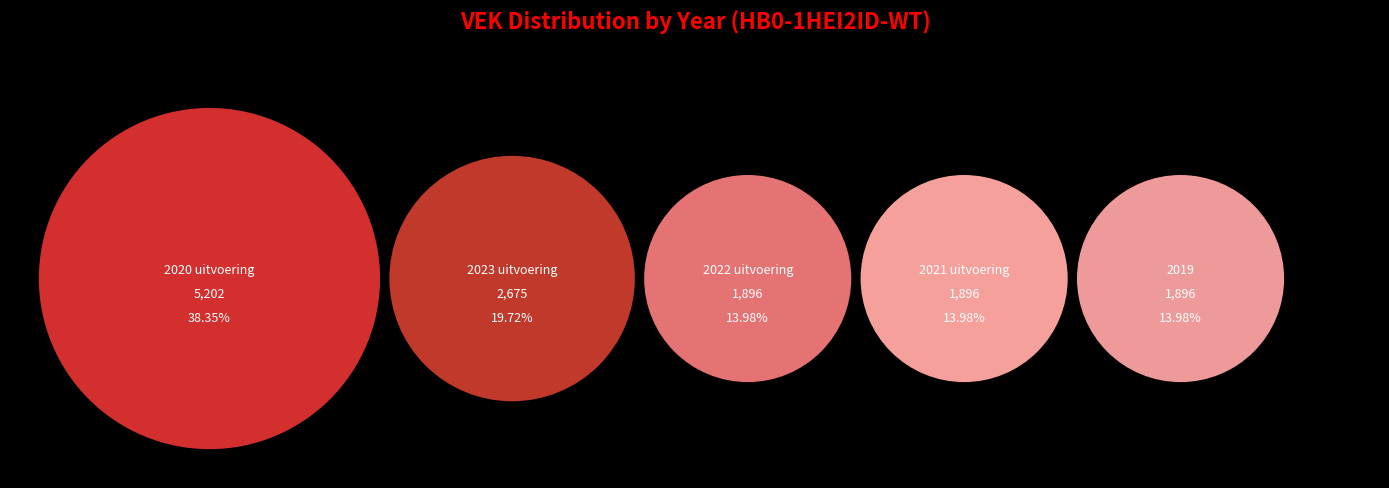

Does any single category account for the majority?

No